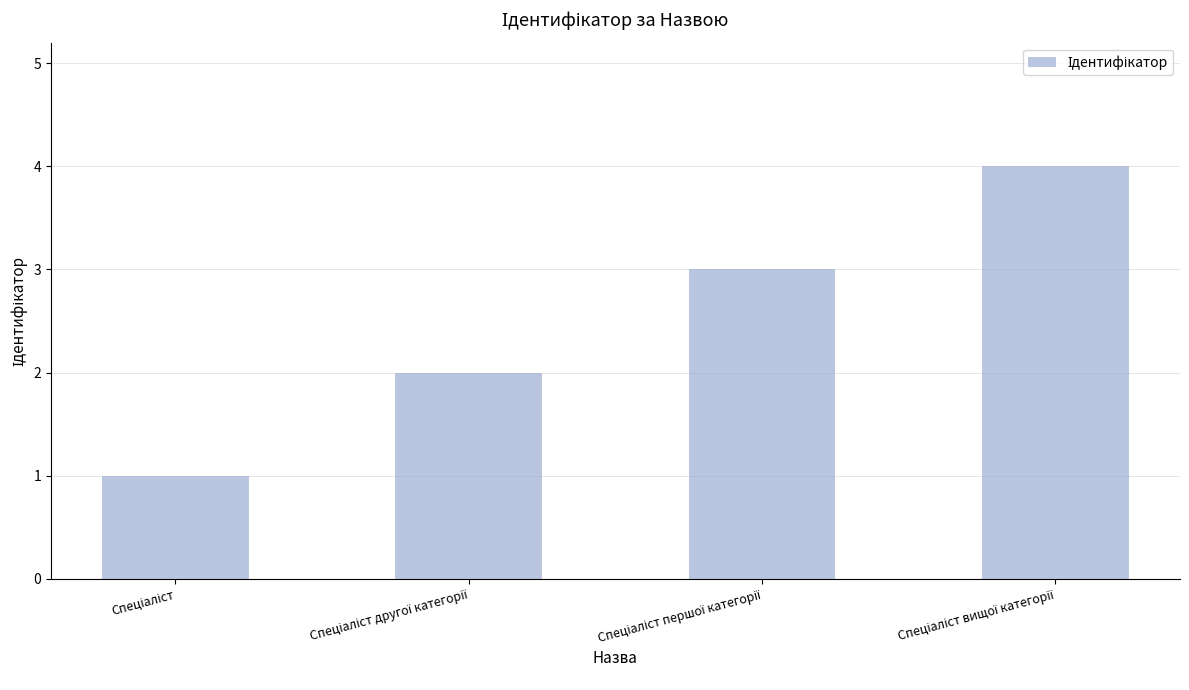

How many values are below 3?

2